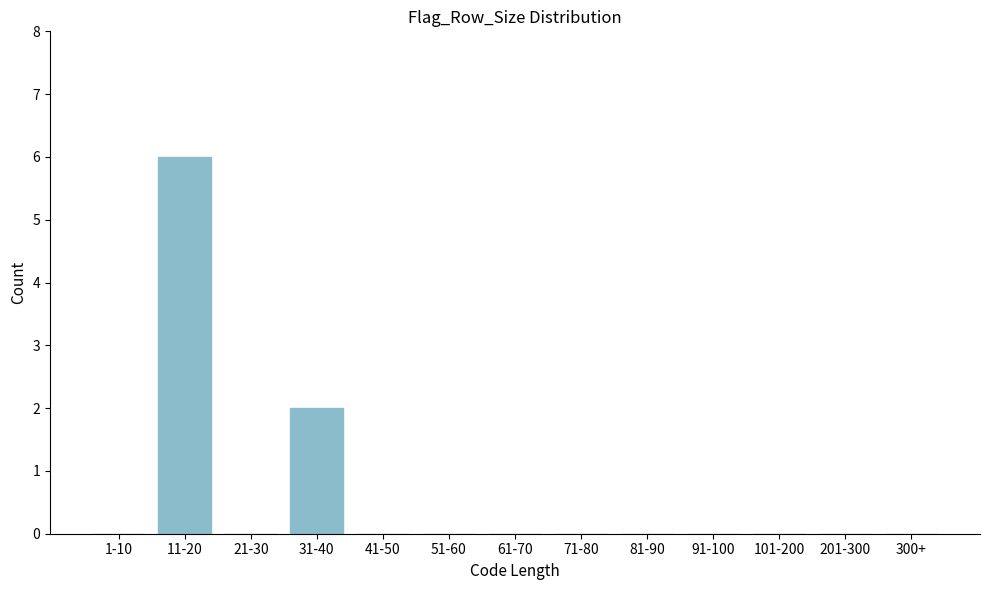

Reading left to right, transcribe all the data shown in this chart.

1-10=0	11-20=6	21-30=0	31-40=2	41-50=0	51-60=0	61-70=0	71-80=0	81-90=0	91-100=0	101-200=0	201-300=0	300+=0